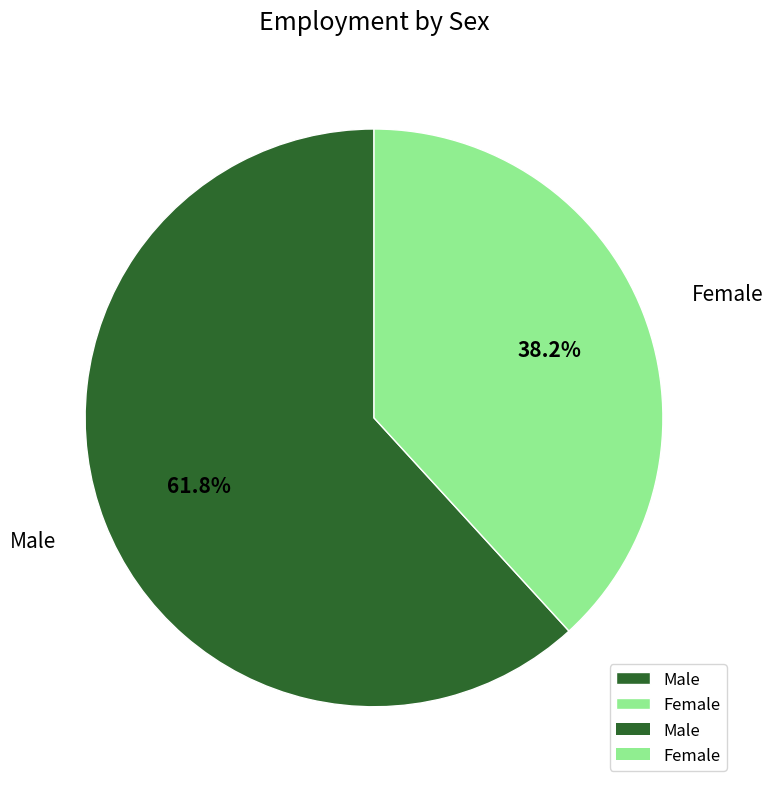

True or false: Male accounts for 62% of the total.

True